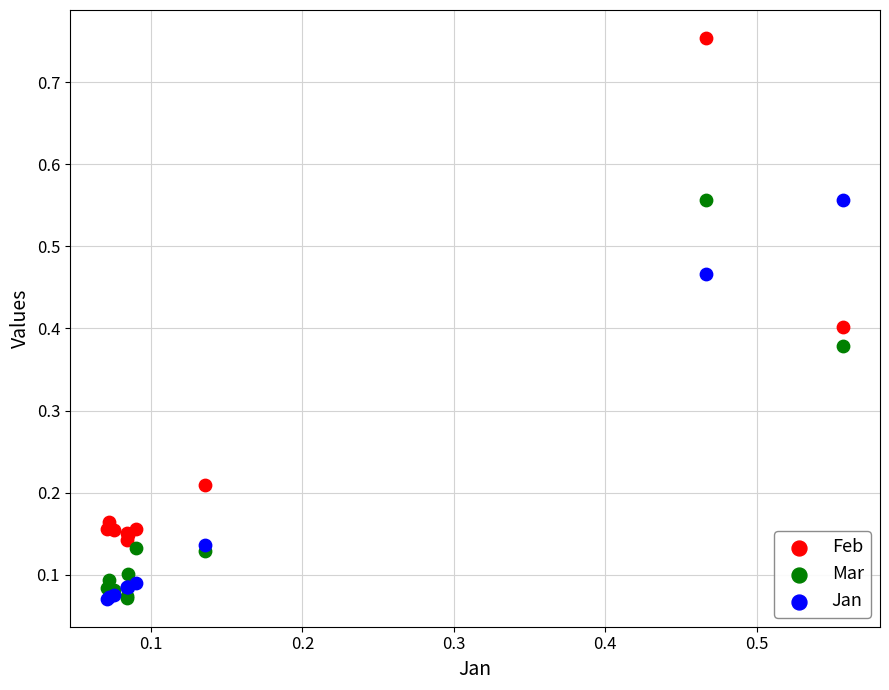

Which series has the widest spread of Y values?

Feb